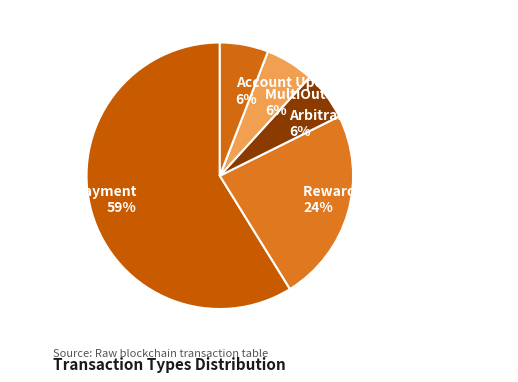

Which has a higher value, Ordinary Payment or Arbitrary Message?

Ordinary Payment